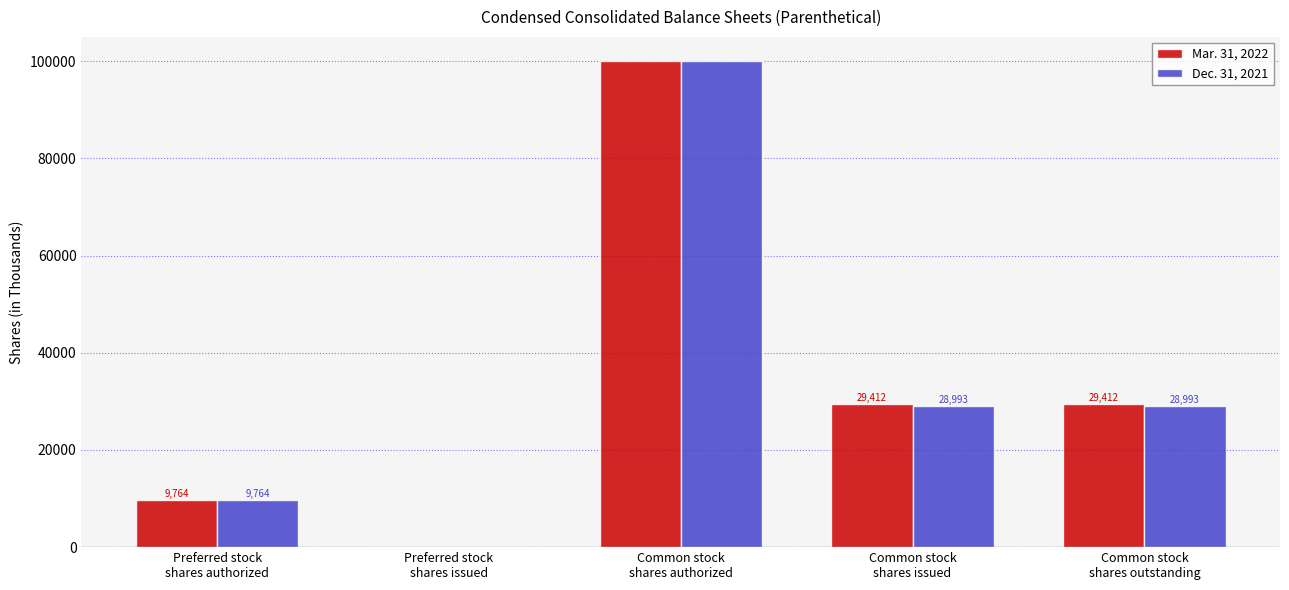

Which series has the largest total across all categories?

Mar. 31, 2022